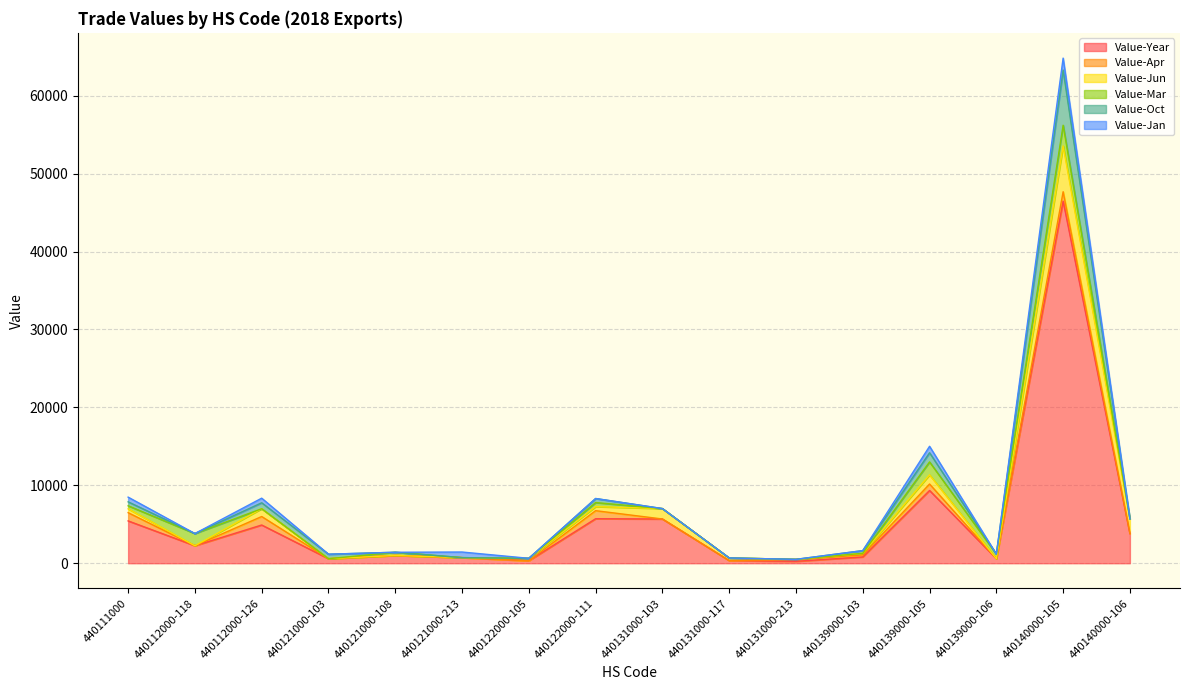

What is the maximum value shown in the chart?

46466